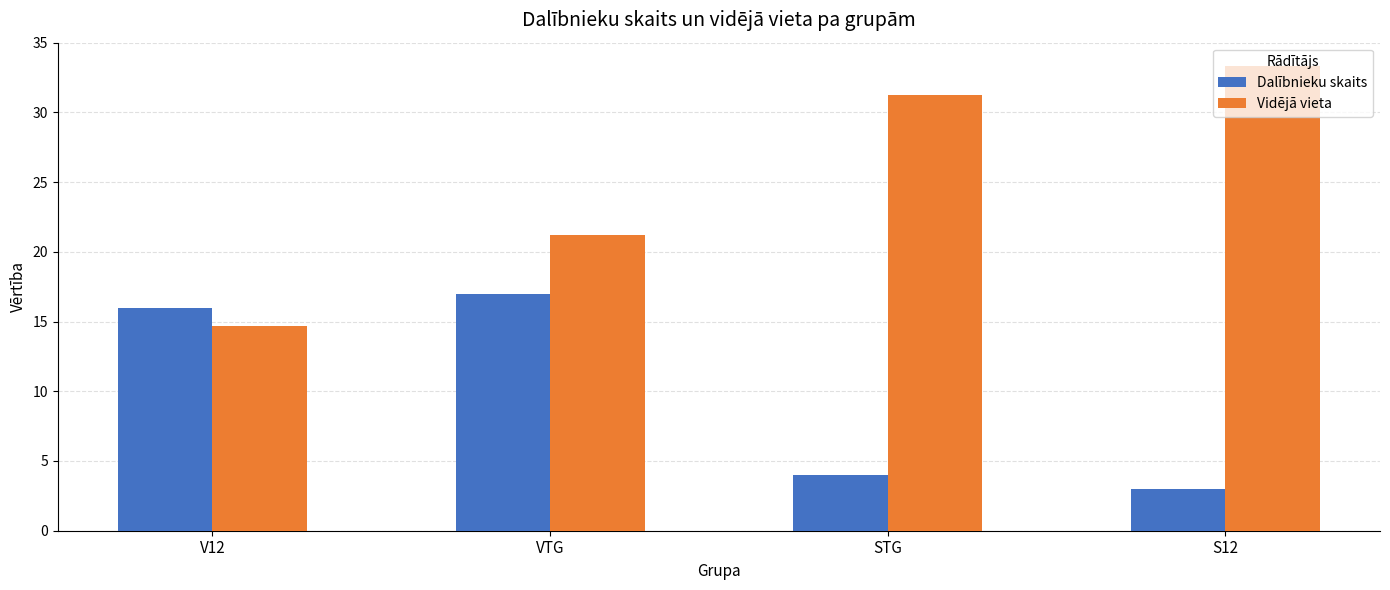

What is the spread (max minus min) of values at V12?

1.3